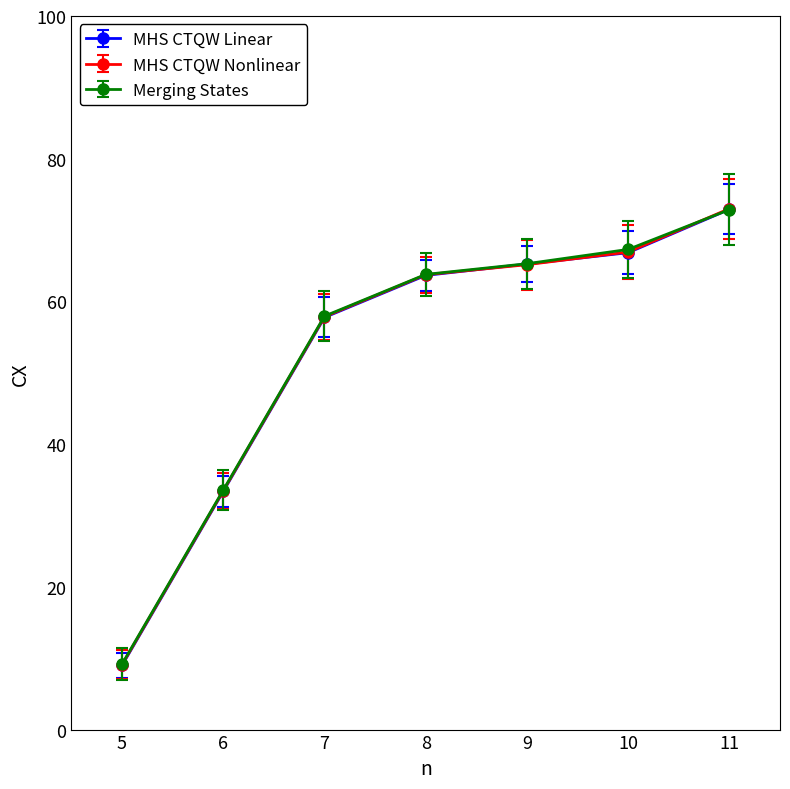

What is the spread (max minus min) of values at 10?

0.5